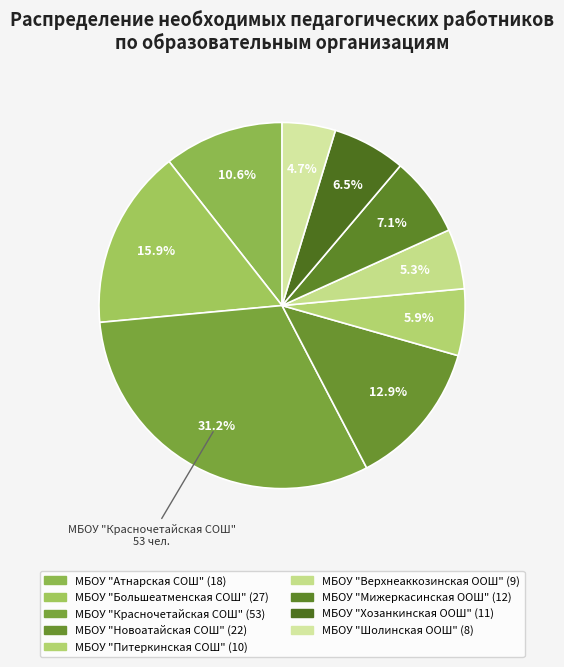

Which slice is the largest?

МБОУ "Красночетайская СОШ"